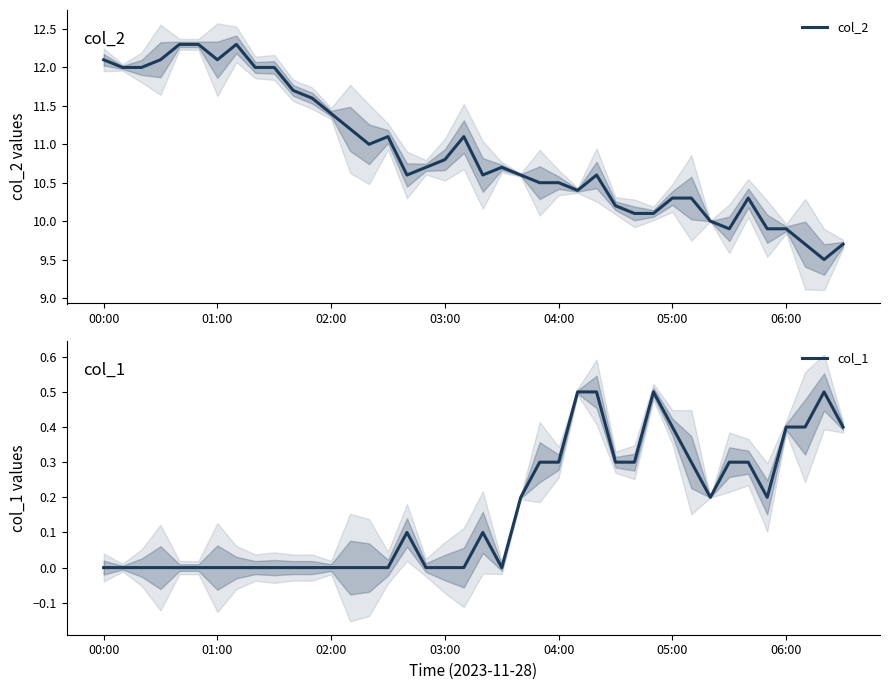

Which series has the widest spread of values?

col_2